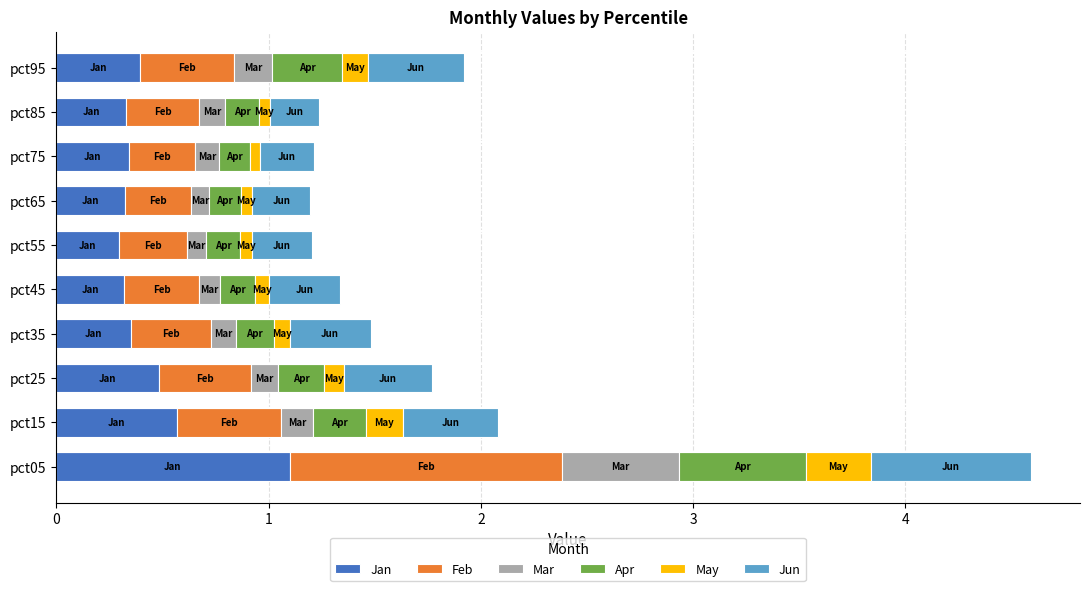

Is it true that Jan equals 0.3 at pct65?

True